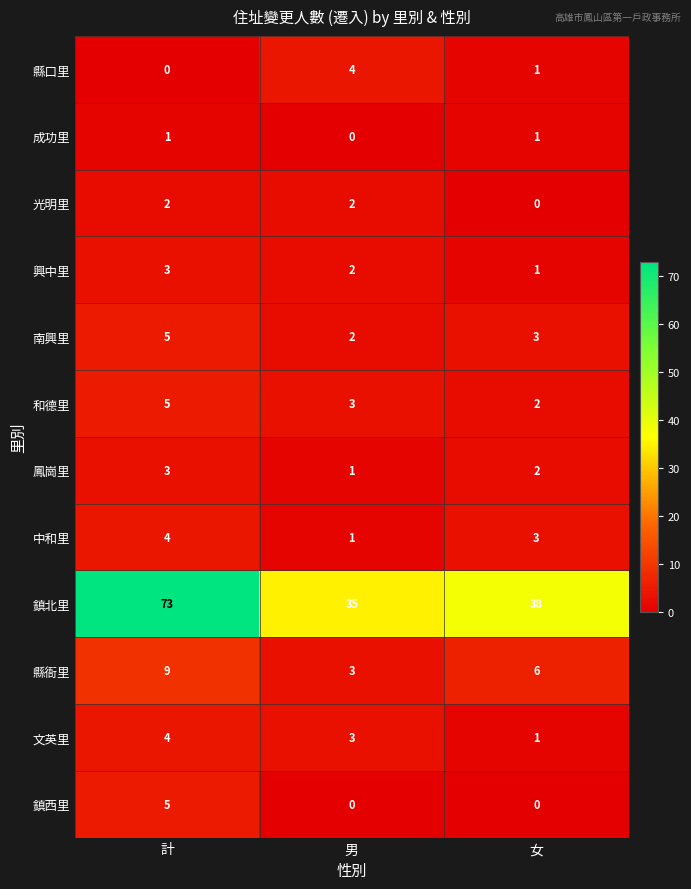

At which category is the sum across all series the highest?

計